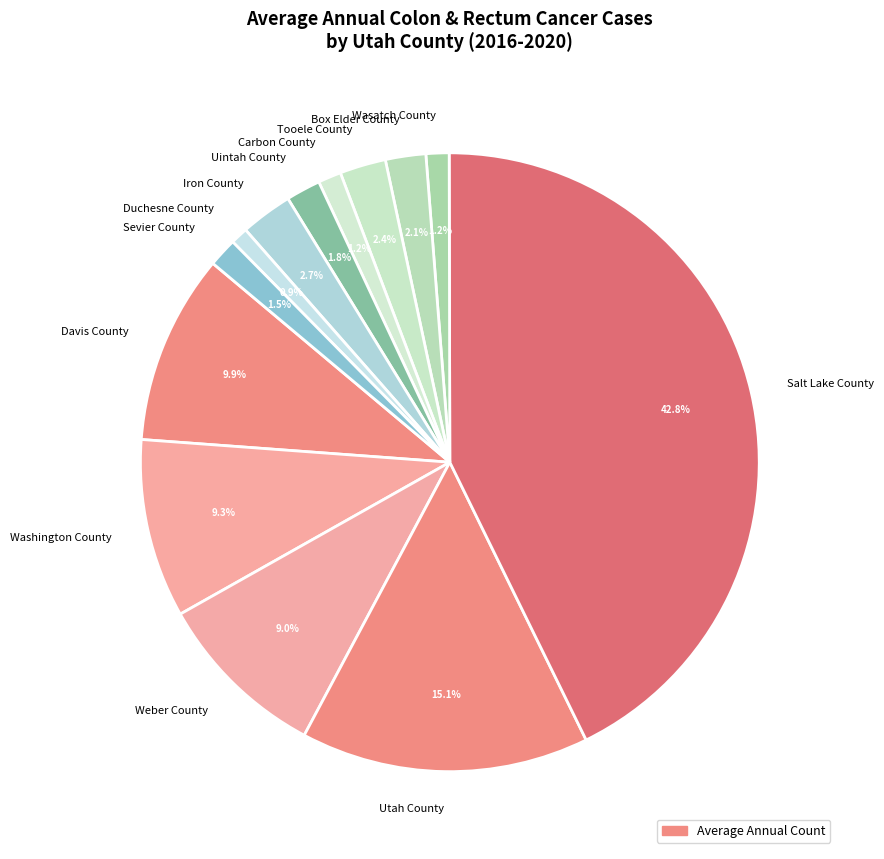

How many segments does this pie chart have?

13